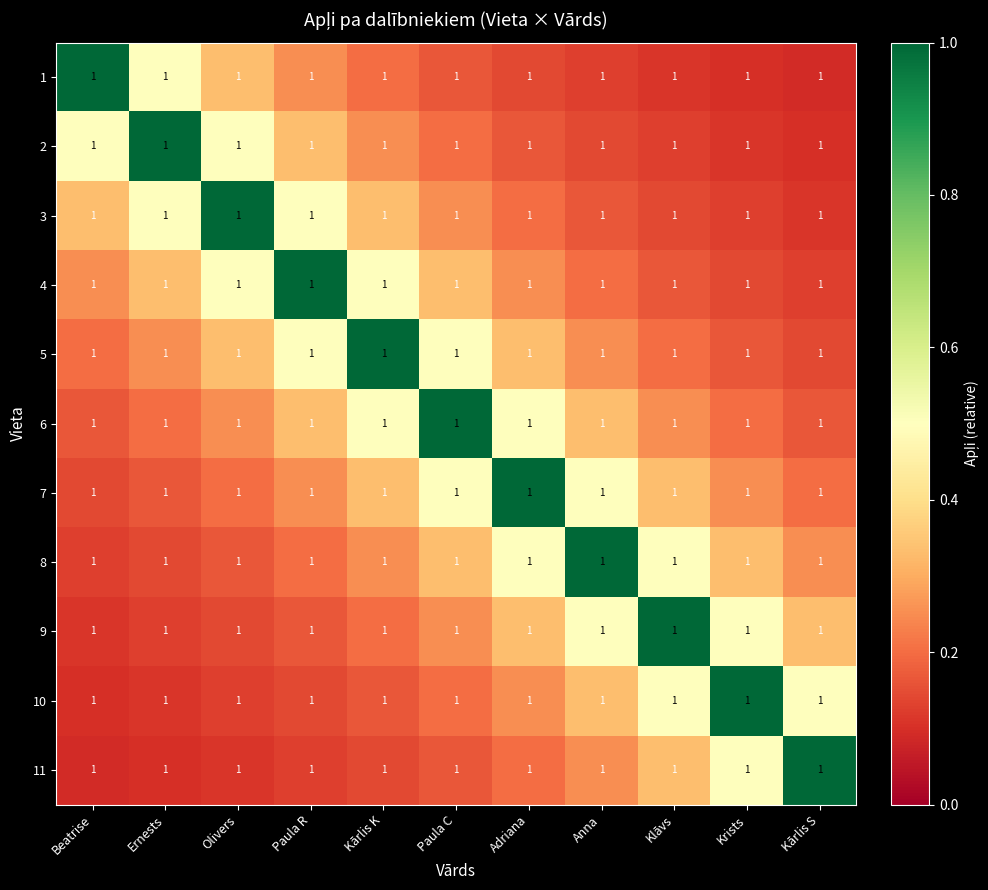

List the series in order of their peak value, highest first.

1, 2, 3, 4, 5, 6, 7, 8, 9, 10, 11